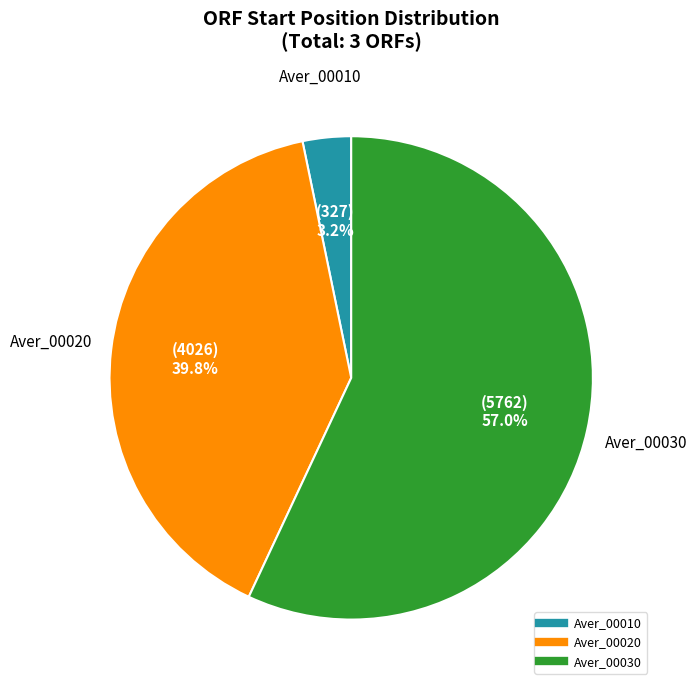

Combined, what portion of the pie is Aver_00030 and Aver_00020?

96.8%